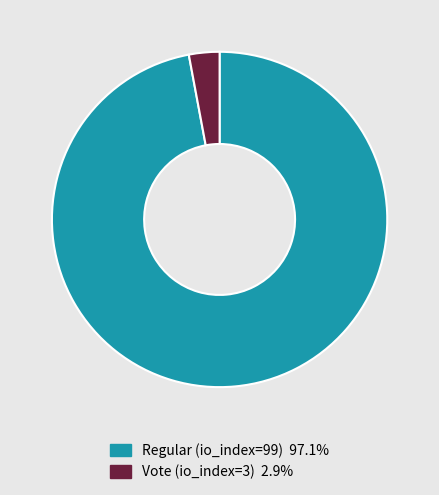

Does Vote (io_index=3) represent more than half of the total?

No